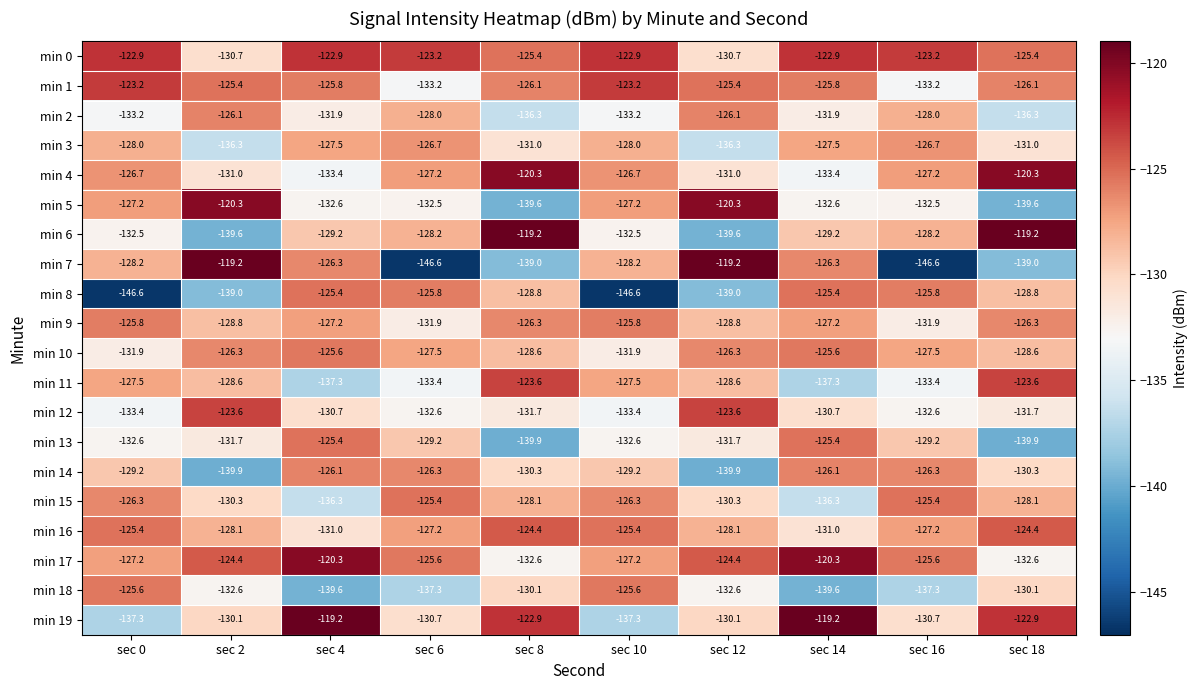

Where does the min 18 series first go above -132?

sec 0